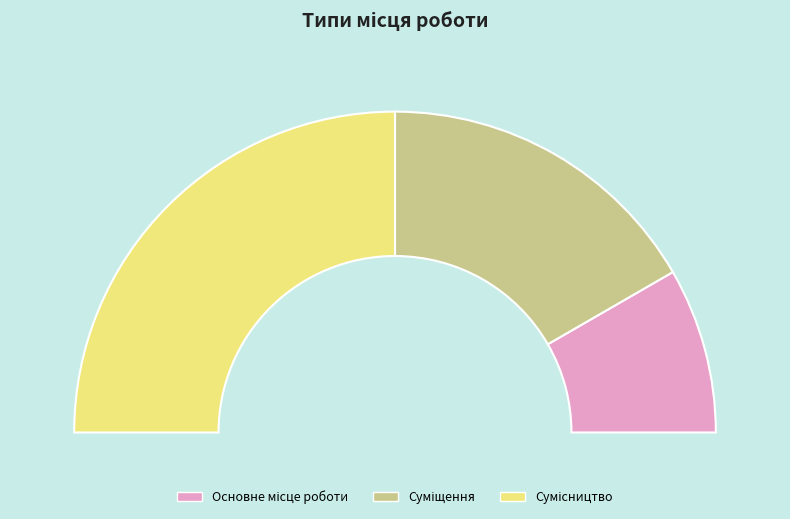

Which slice is the smallest?

Основне місце роботи